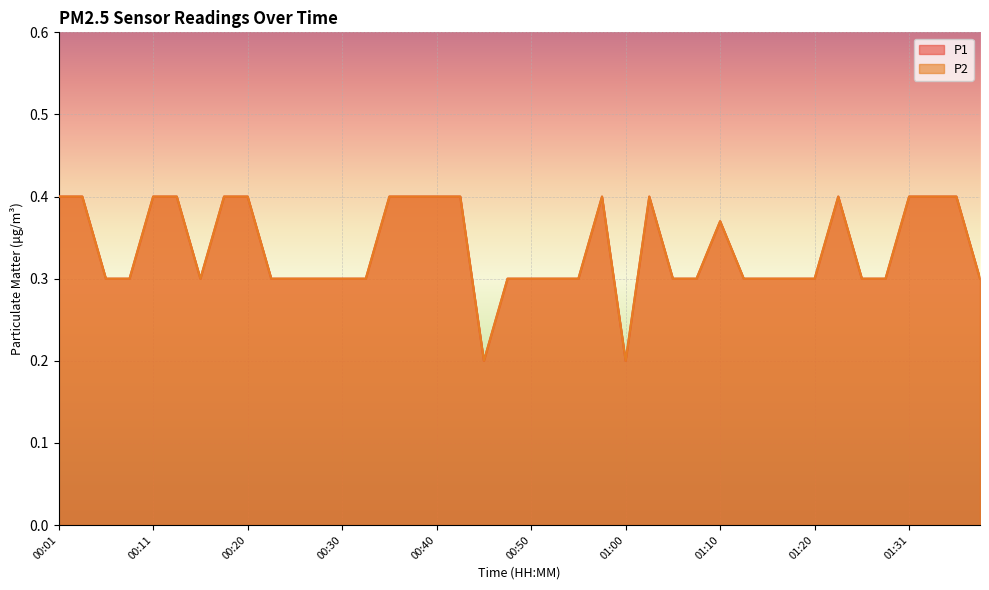

What is the label of the 12th point from the right?

01:10